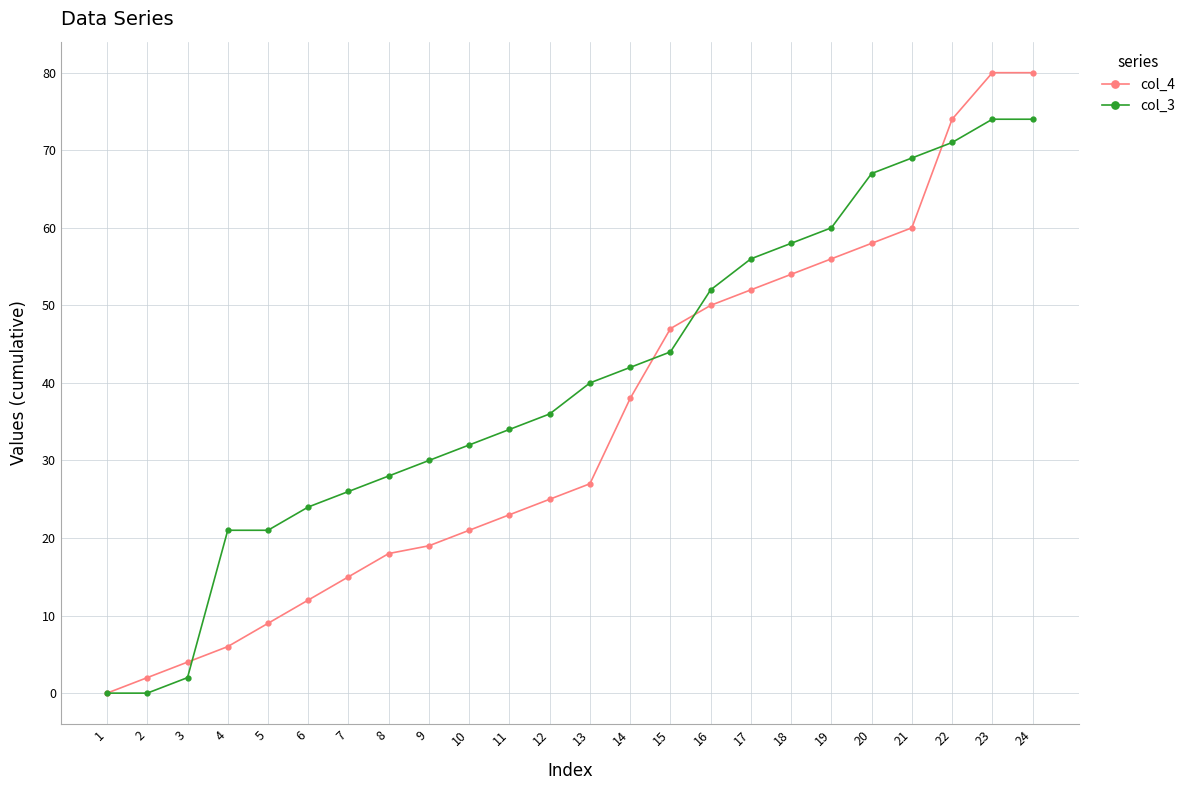

At how many categories does at least one series exceed 18?

21